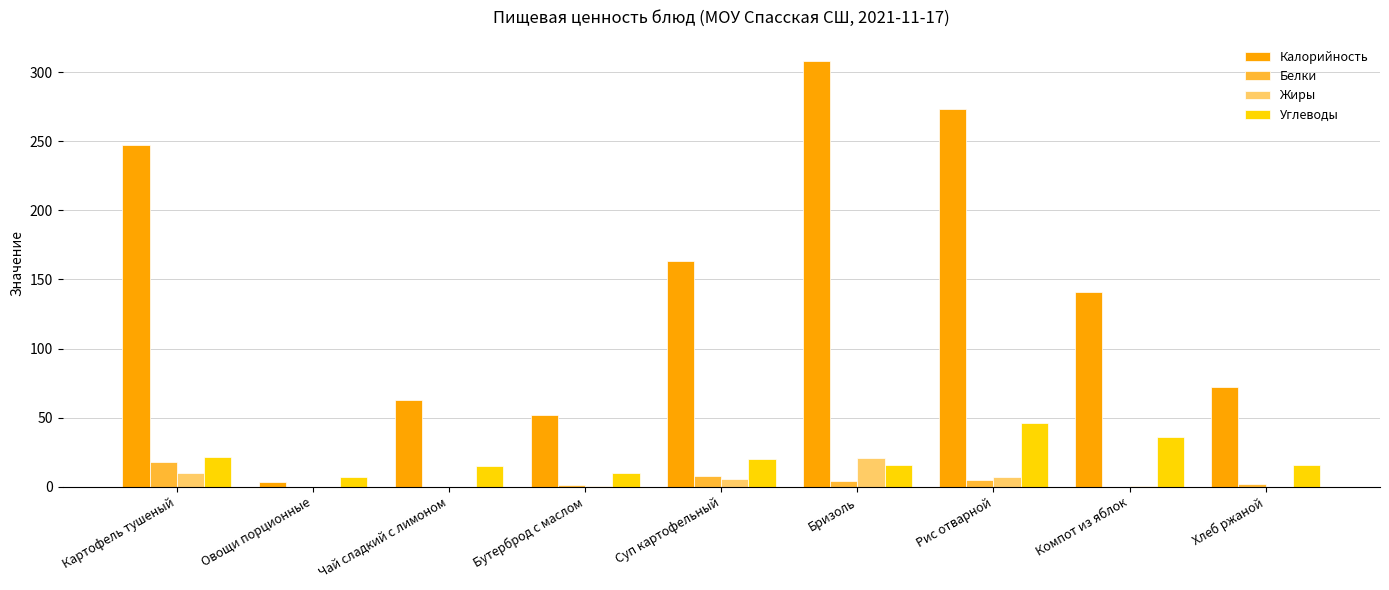

What value does the Жиры series have at Картофель тушеный?

9.7